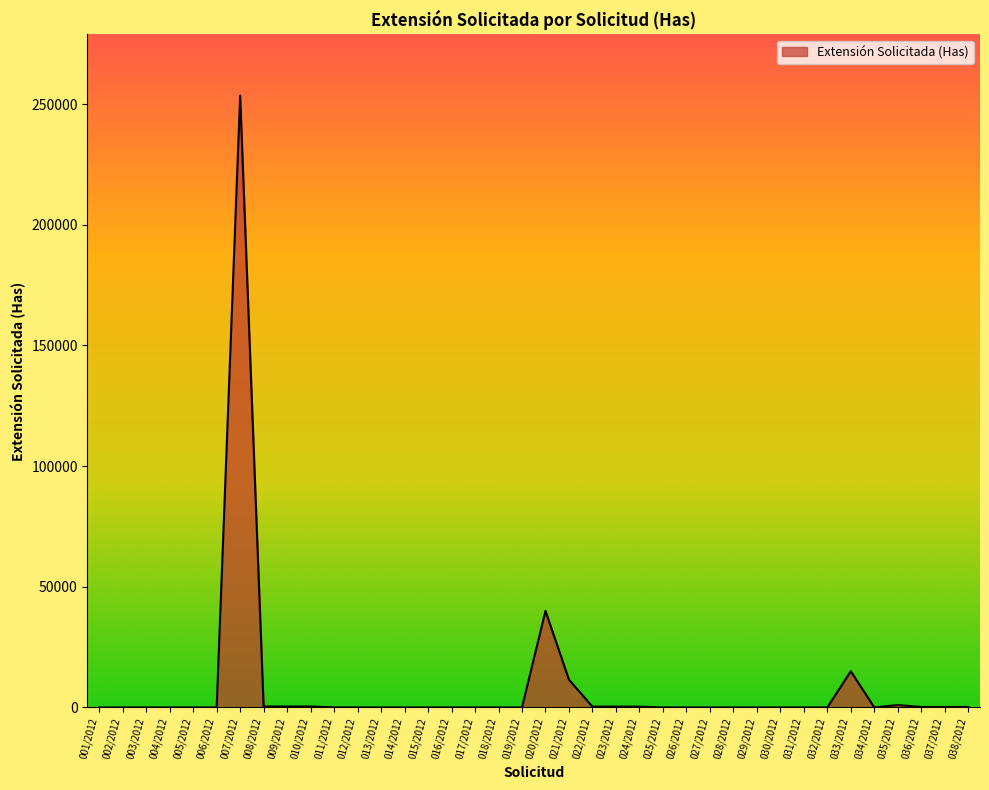

What position from the left is 034/2012?

34